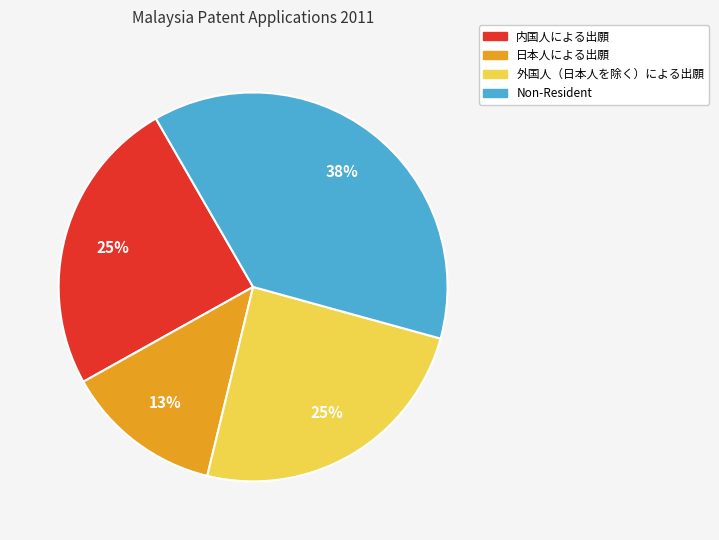

Which category has the biggest portion of the pie?

Non-Resident